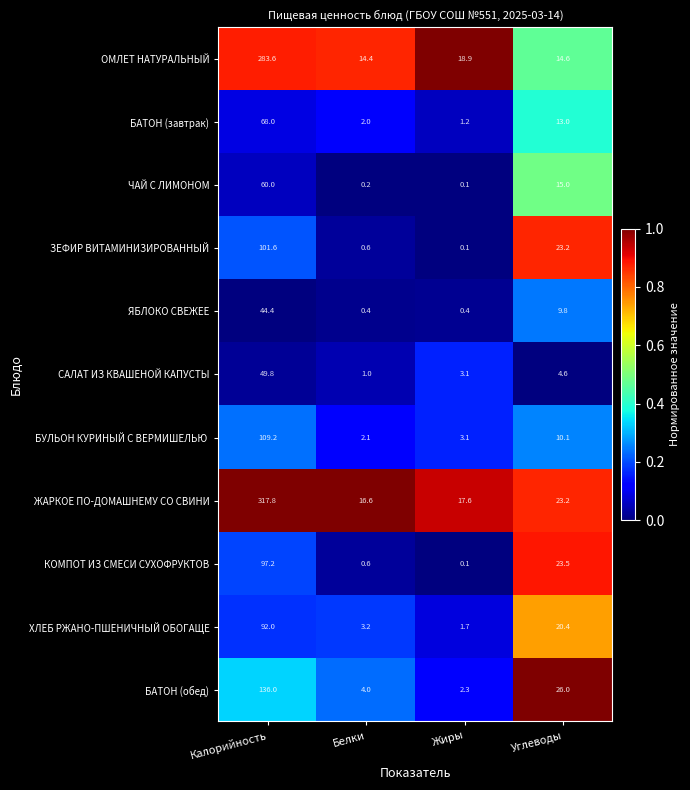

What is the sum of all ЗЕФИР ВИТАМИНИЗИРОВАННЫЙ values?

125.5